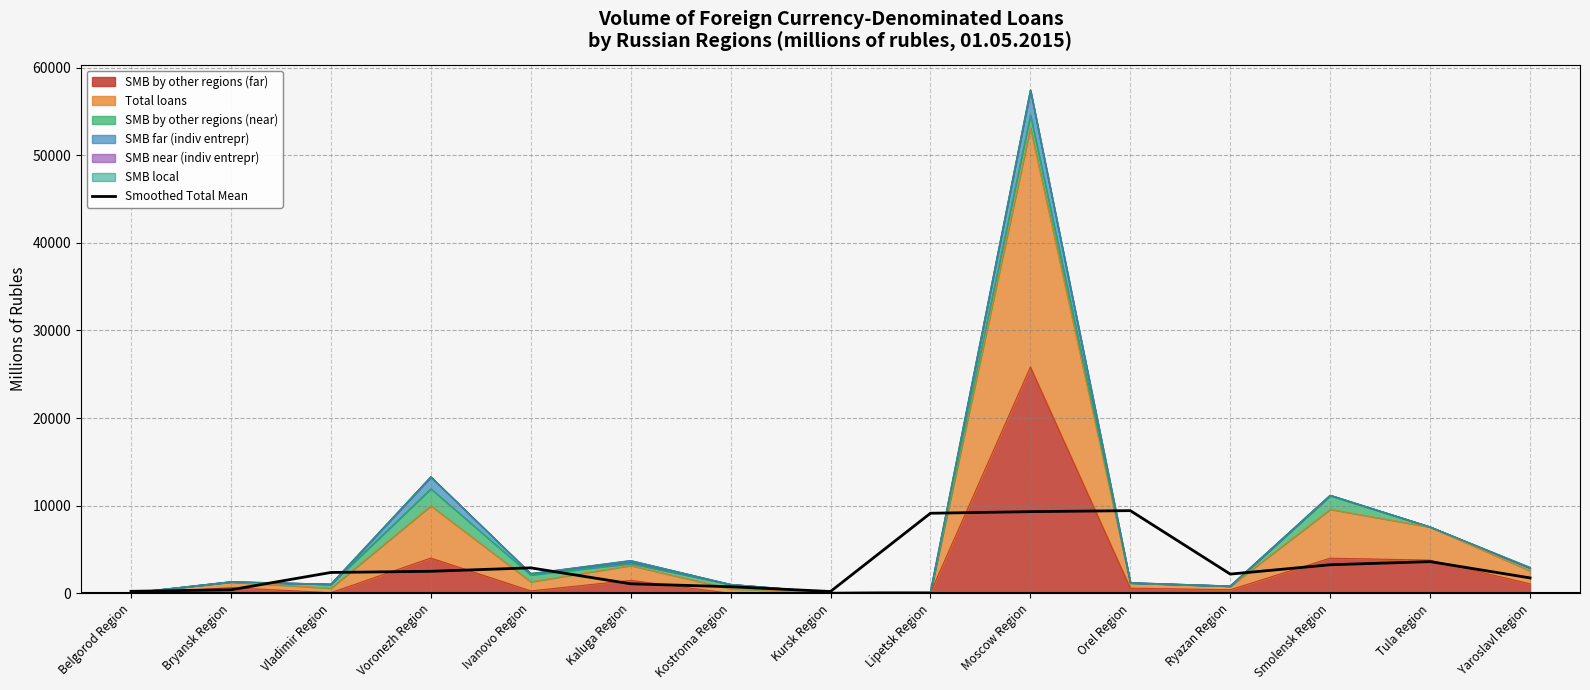

How many points are higher than both their immediate neighbors (excluding endpoints)?

3